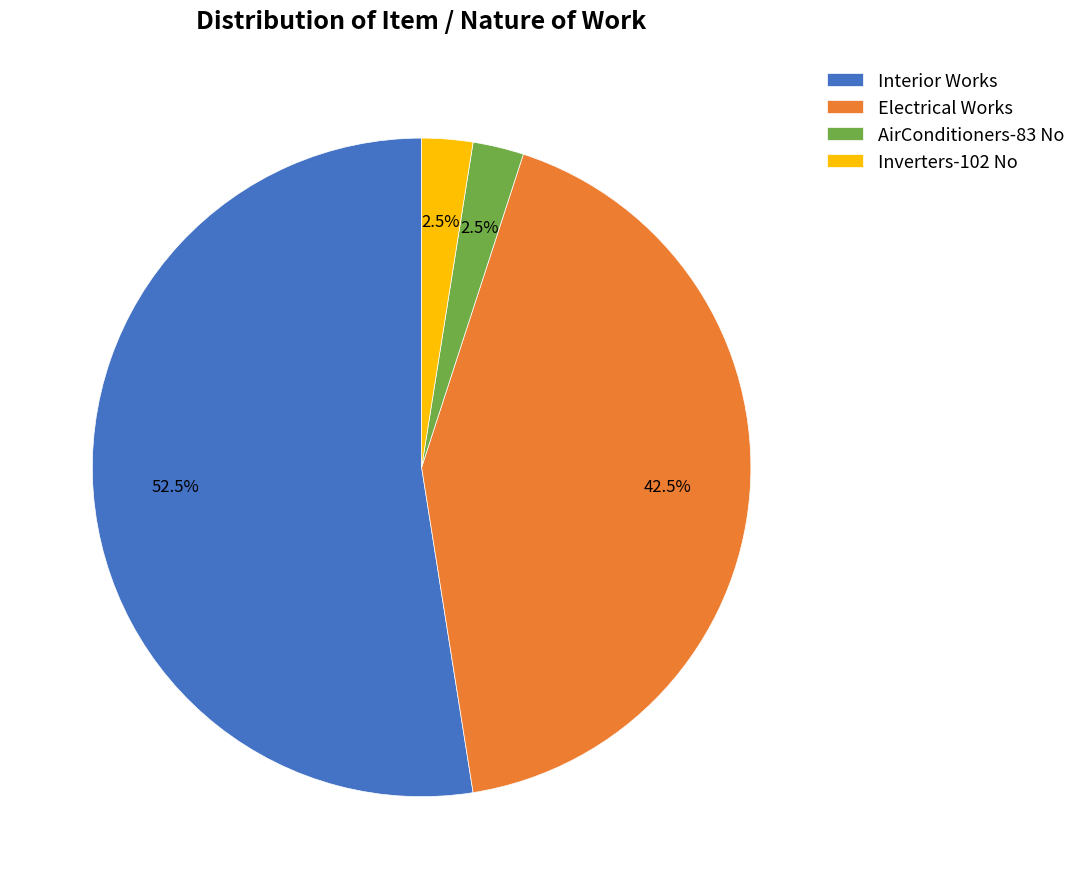

Approximately how many times larger is the value at Interior Works compared to Electrical Works?

1.2